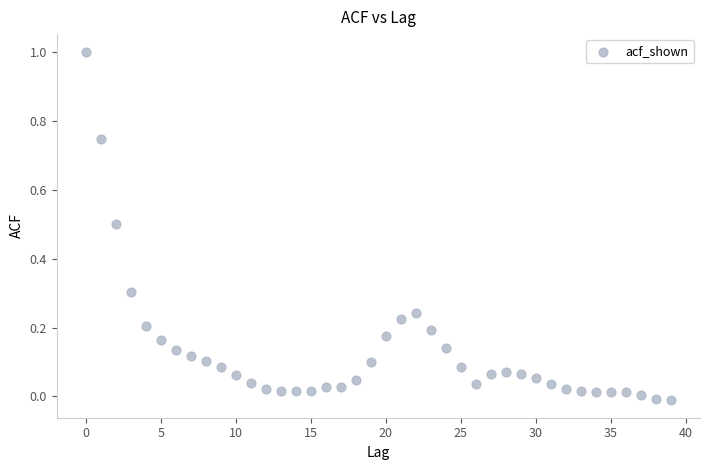

What is the range of Y values (max minus min)?

1.0